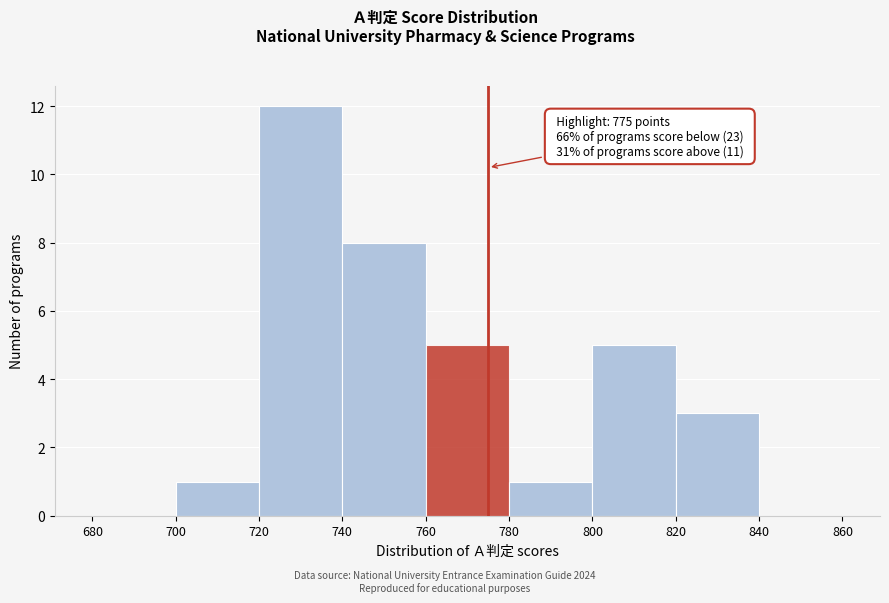

Over which range of the x-axis is the bar tallest?

720 to 740